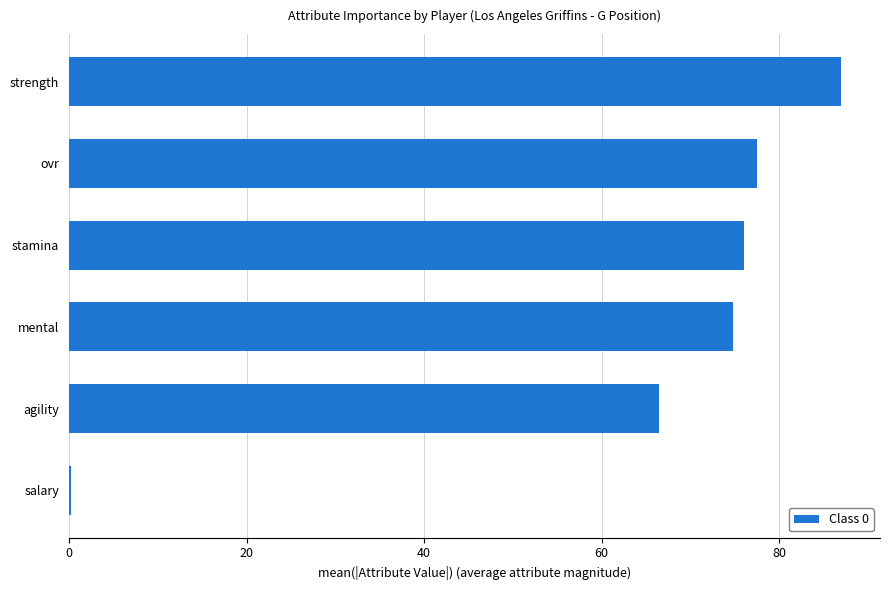

What value does the data have at strength?

87.0